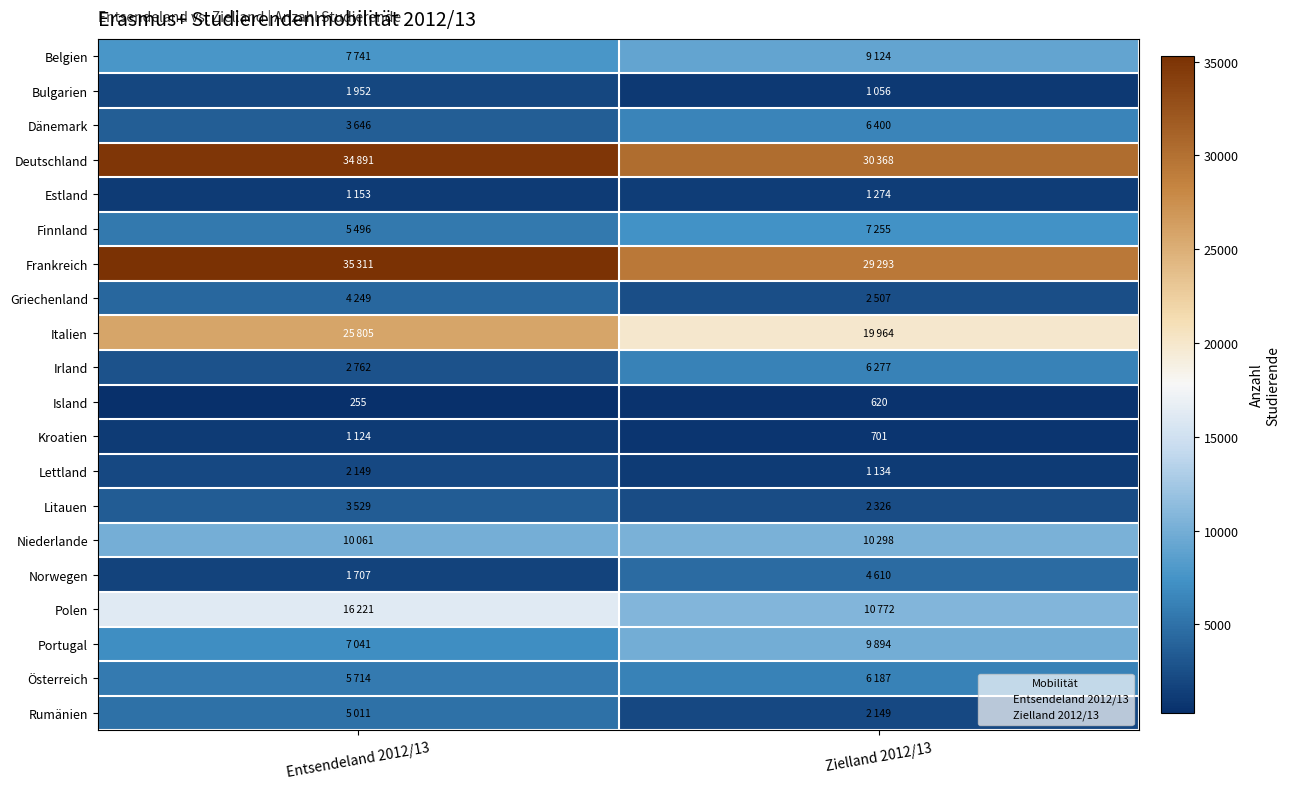

Where is Frankreich nearest to the value 32302?

Entsendeland 2012/13